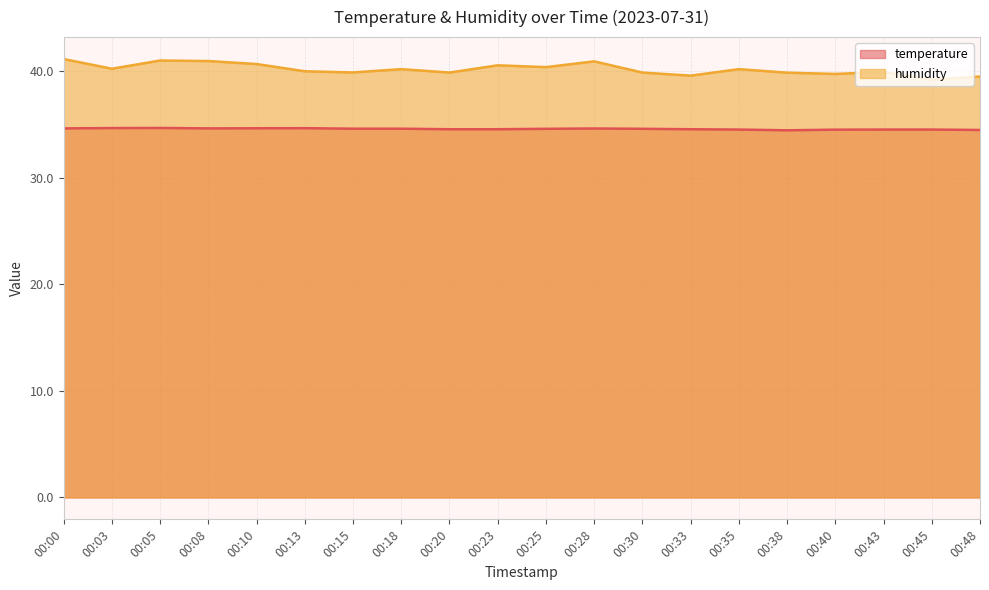

Is it true that temperature equals 11.1 at 00:00?

False